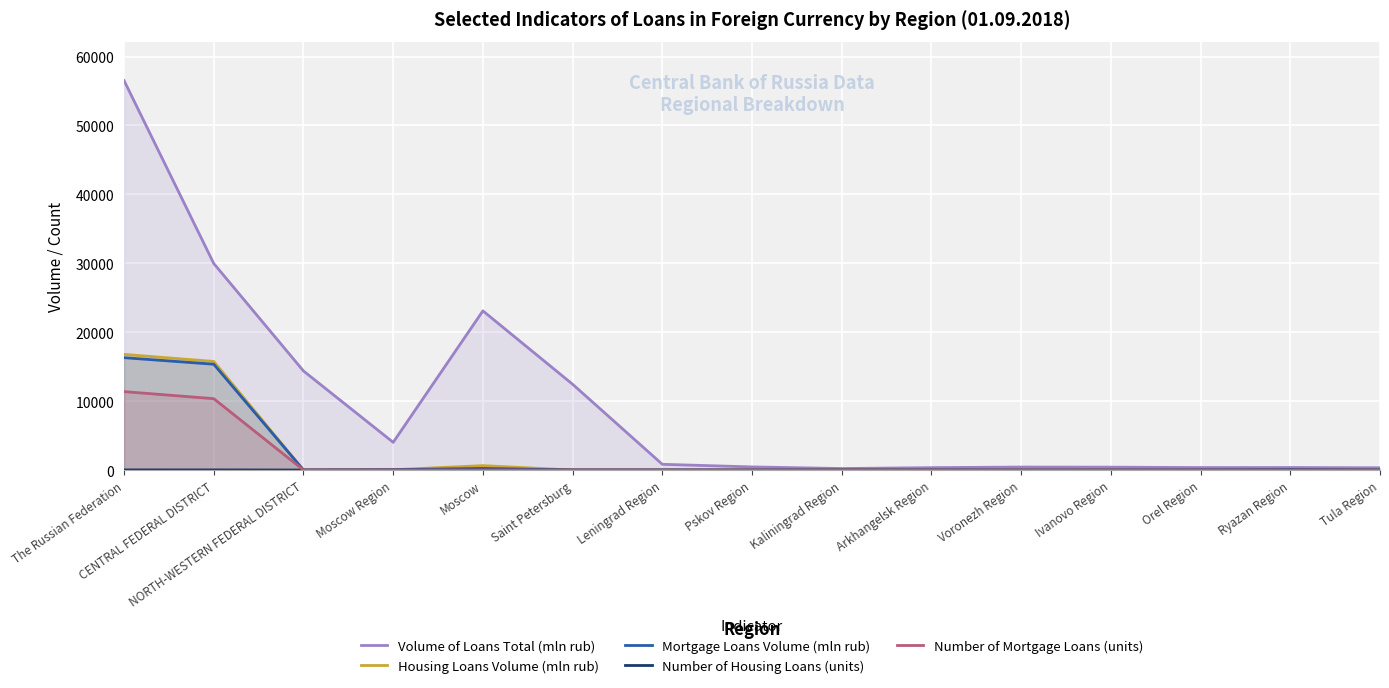

How many interior local valleys does the Volume of Loans Total (mln rub) series have?

3